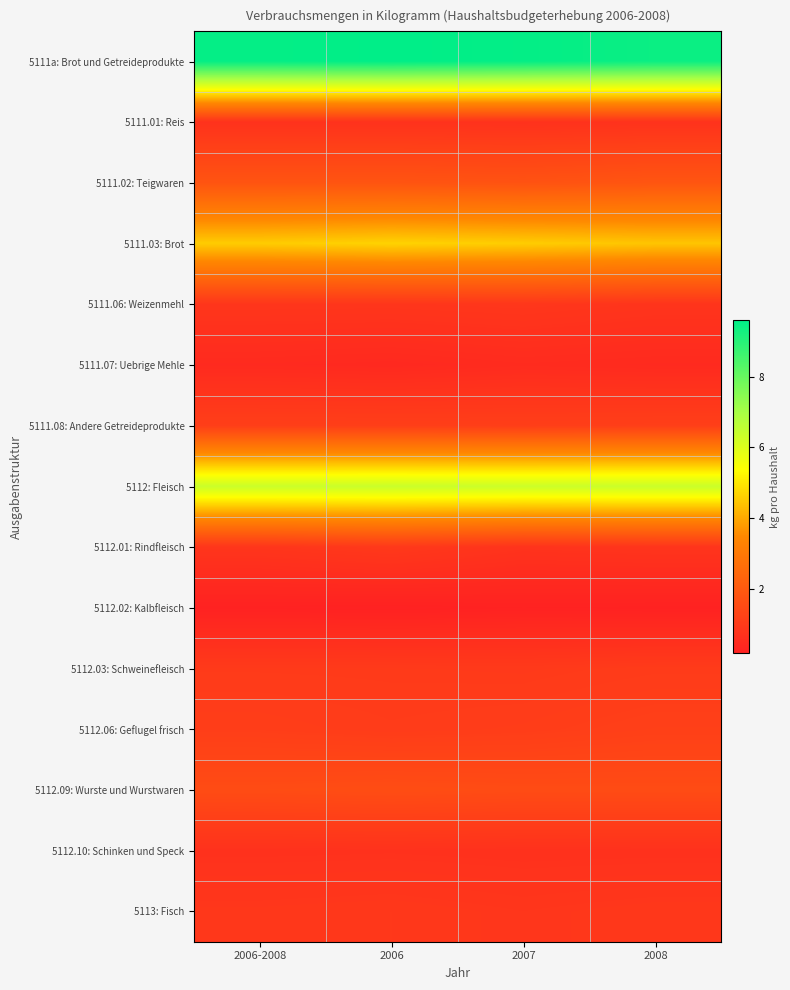

What is the total value across all series at 2008?

31.5